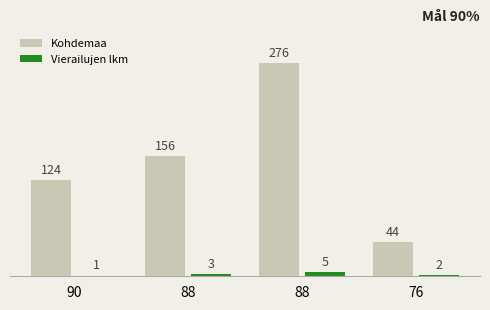

How many categories are shown in the chart?

4